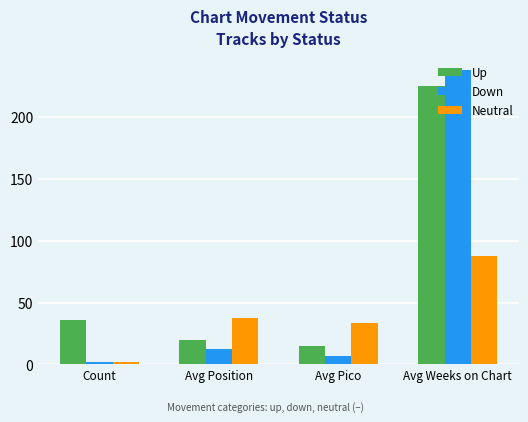

What position from the right is Avg Pico?

2